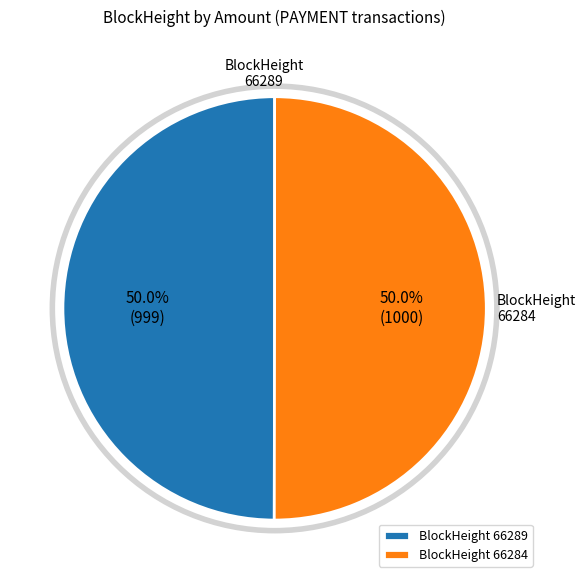

Combined, what portion of the pie is BlockHeight 66289 and BlockHeight 66284?

100.0%